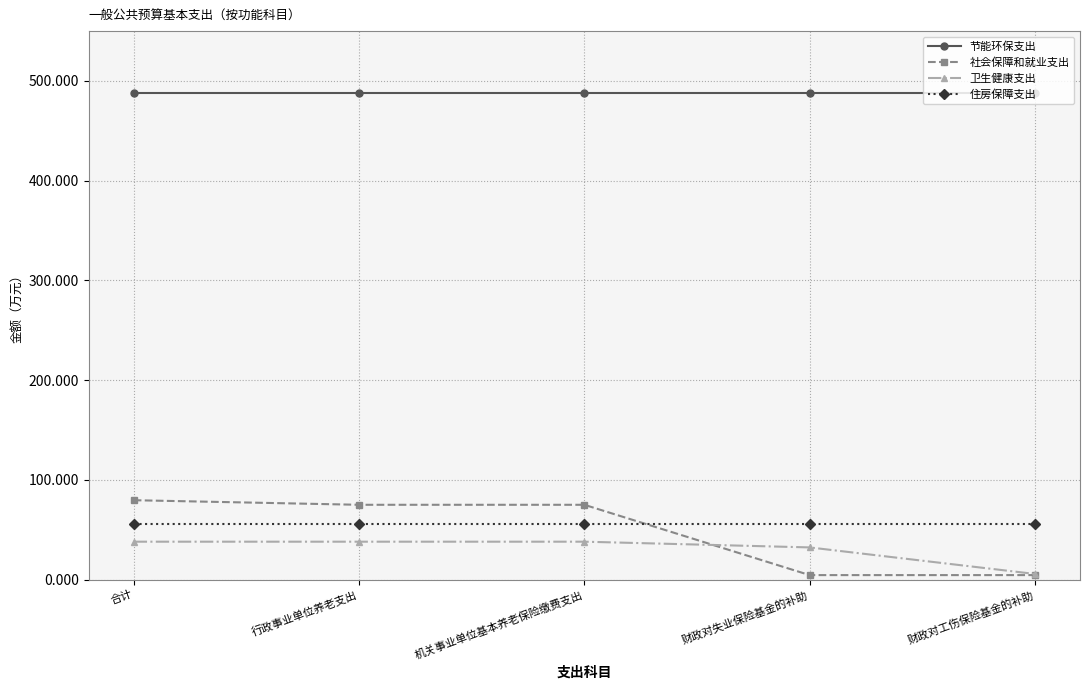

What is the total value across all series at 财政对失业保险基金的补助?

581.0